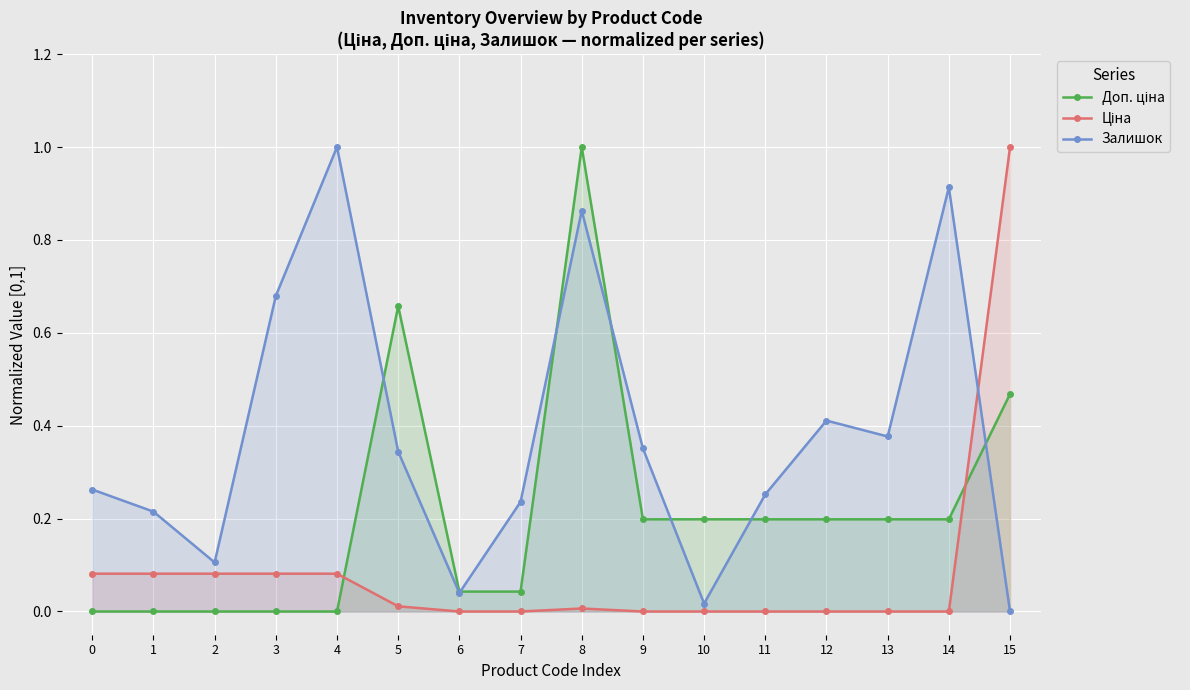

How many interior local peaks does the Доп. ціна series have?

2